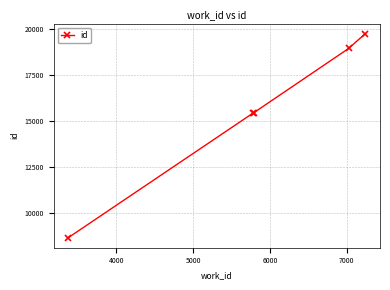

What is the average value?

15642